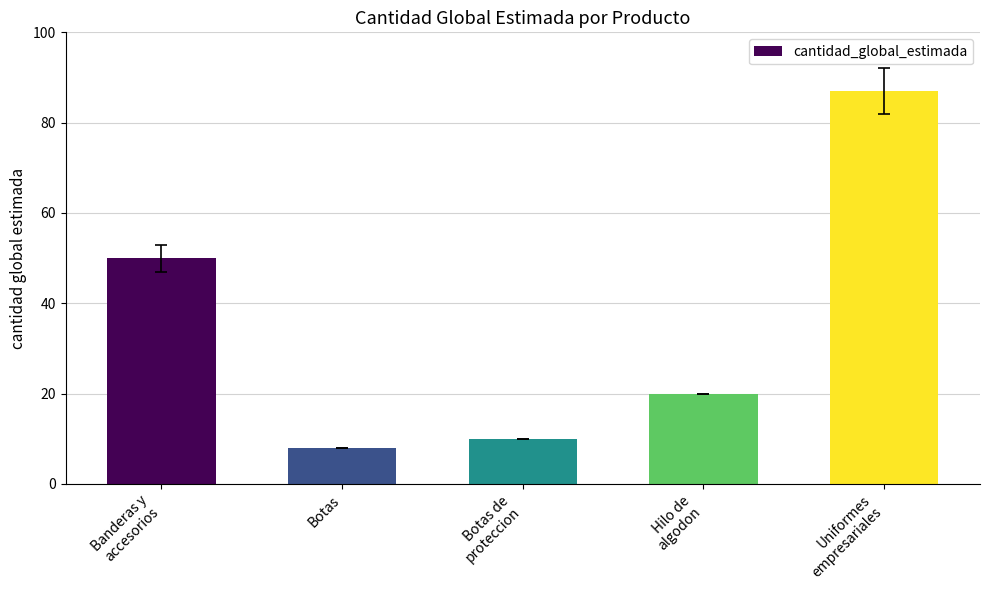

What position from the left is Uniformes
empresariales?

5